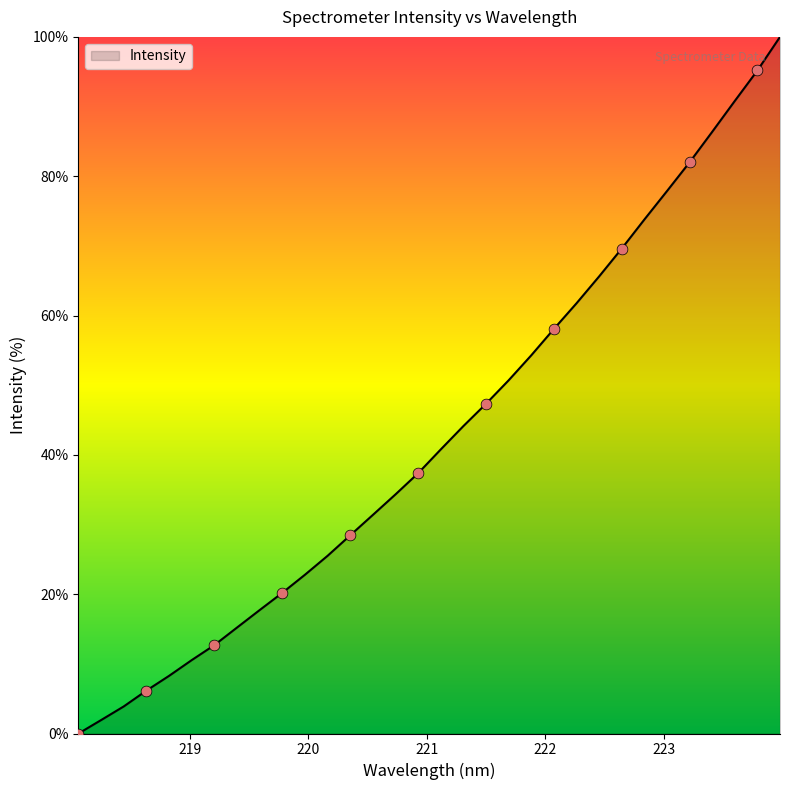

What is the greatest value displayed?

100.0